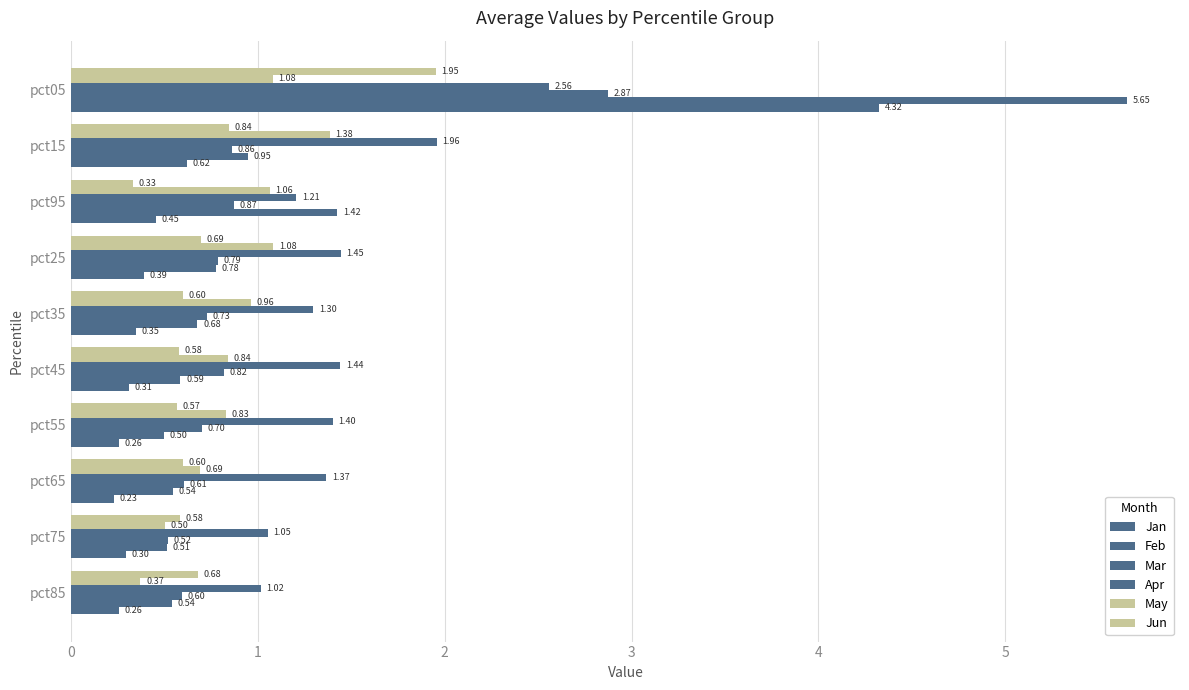

How many data points does each series have?

10